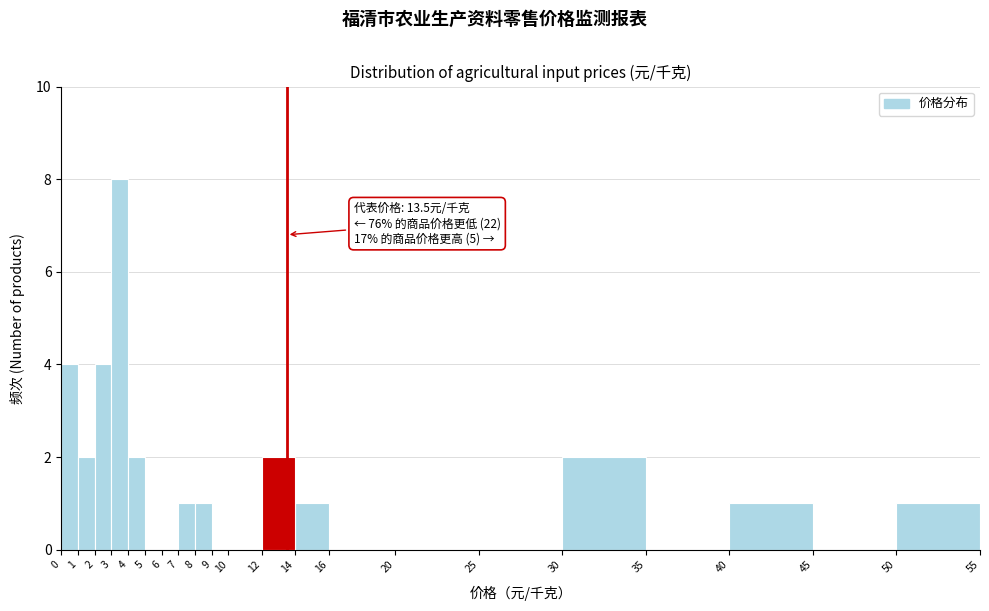

Which range on the x-axis has the tallest bar?

3 to 4